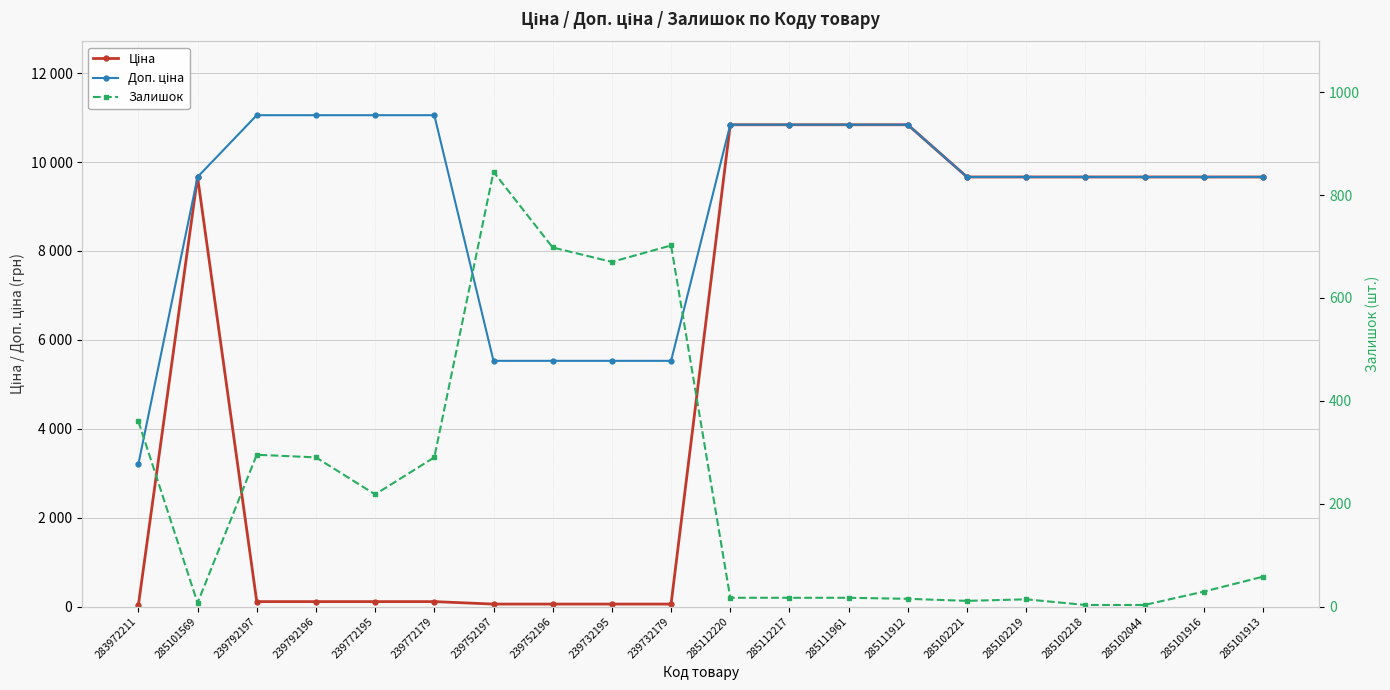

Reading left to right, list all the values displayed in this chart.

Ціна: 32.0	9664.7	110.5	110.5	110.5	110.5	55.3	55.3	55.3	55.3	10840.1	10840.1	10840.1	10840.1	9664.7	9664.7	9664.7	9664.7	9664.7	9664.7
Доп. ціна: 3205.0	9664.7	11055.0	11055.0	11055.0	11055.0	5528.0	5528.0	5528.0	5528.0	10840.1	10840.1	10840.1	10840.1	9664.7	9664.7	9664.7	9664.7	9664.7	9664.7
Залишок: 360.0	7.0	295.0	290.0	218.0	290.0	845.0	698.0	670.0	702.0	17.0	17.0	17.0	15.0	11.0	14.0	3.0	3.0	29.0	58.0